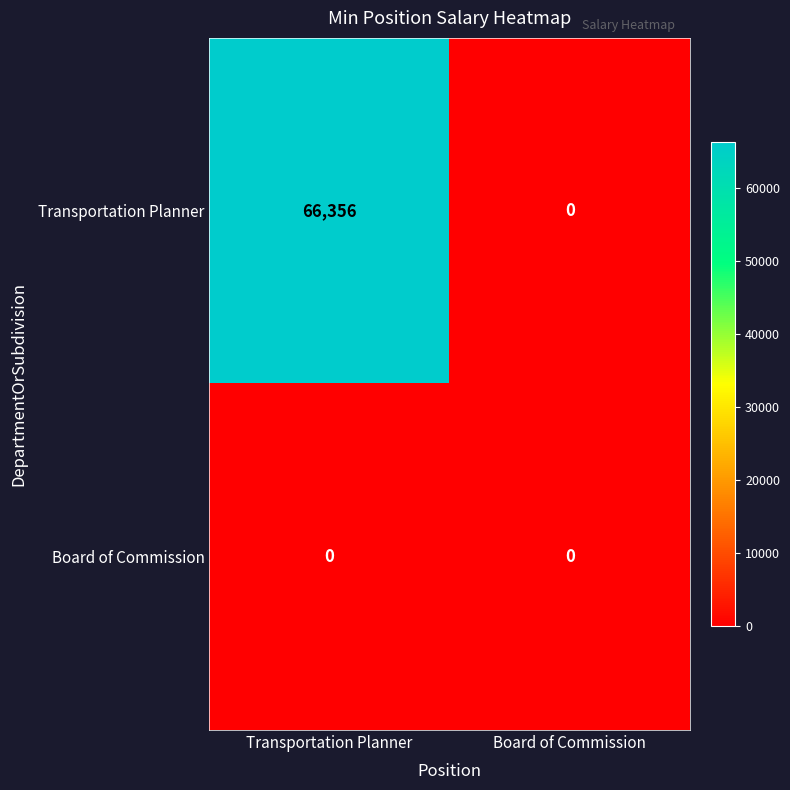

What is the average value of the Transportation Planner series?

33178